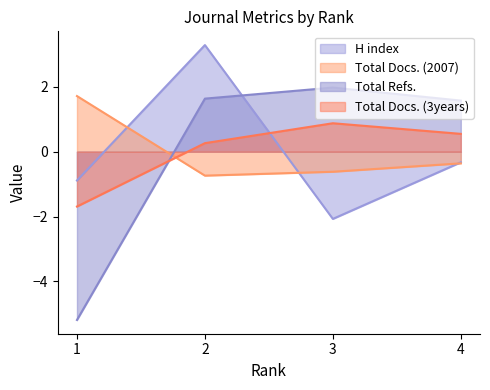

At 2, list the series in order from largest to smallest.

H index, Total Refs., Total Docs. (3years), Total Docs. (2007)